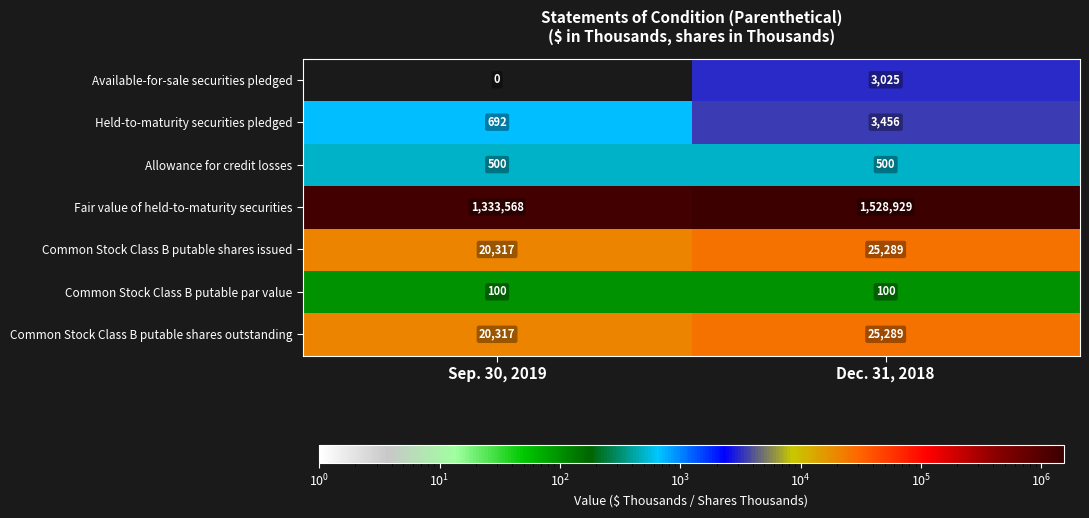

Where is Fair value of held-to-maturity securities nearest to the value 1431248?

Sep. 30, 2019